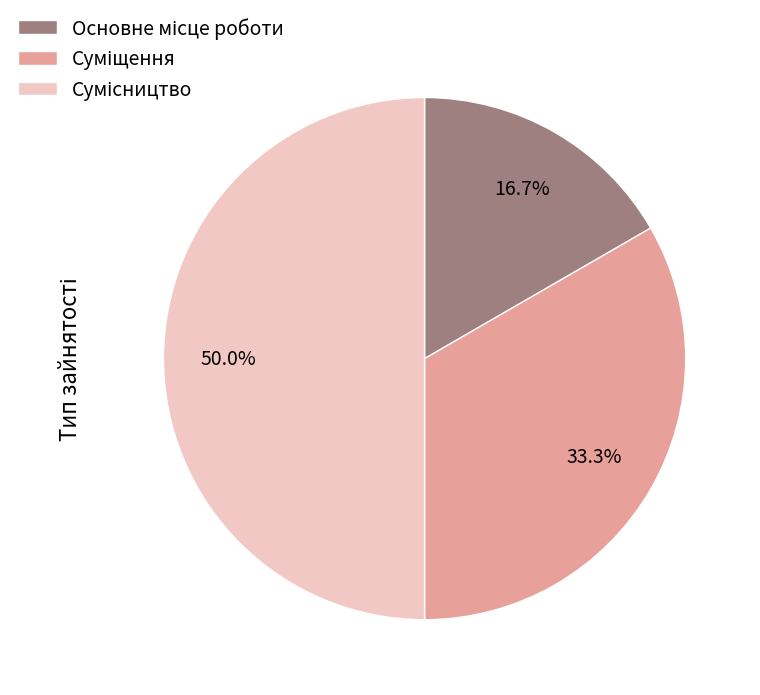

How much of the chart is everything except Основне місце роботи?

83.3%